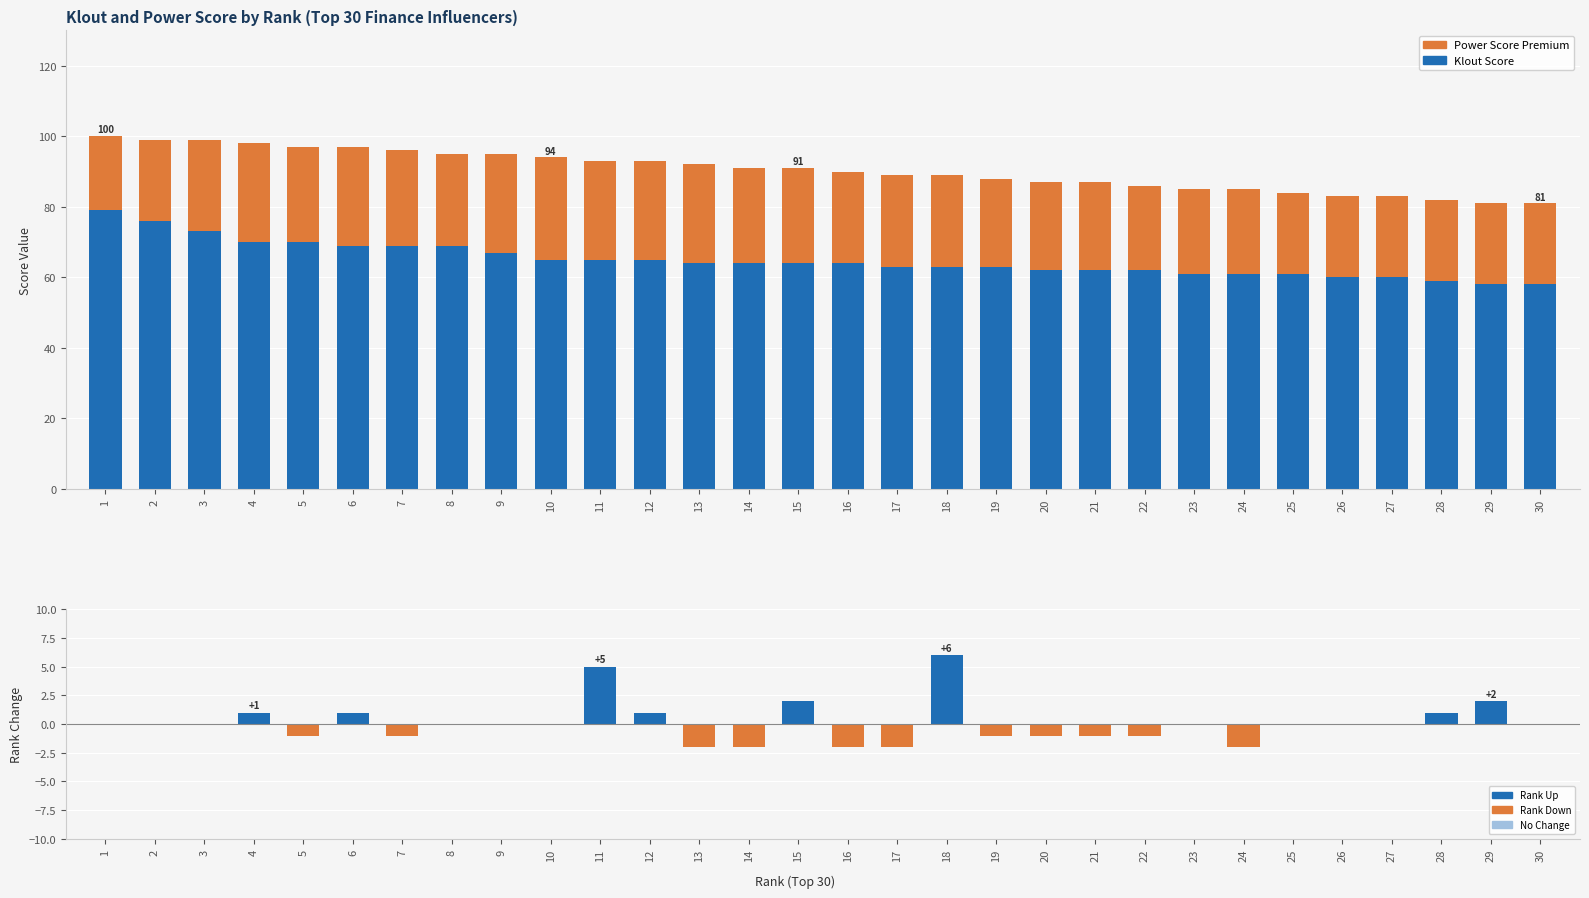

Is the value of Klout Score at 3 greater than the value of rank_change at 18?

Yes